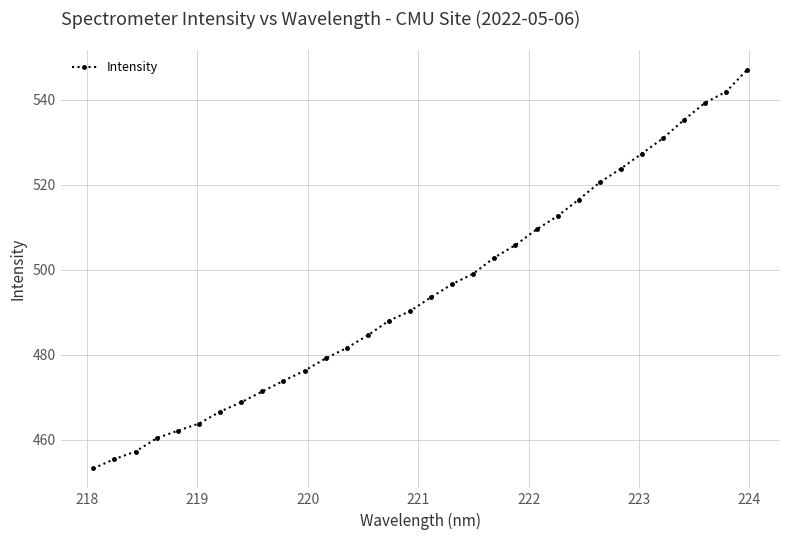

True or false: the data has more than 2 interior local peaks.

False